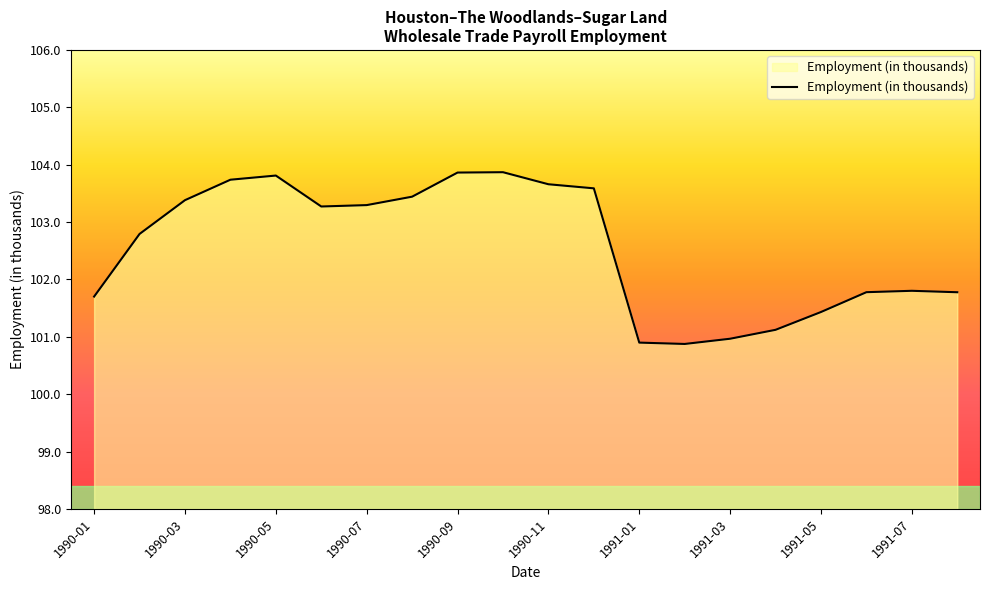

What is the smallest value displayed?

100.9